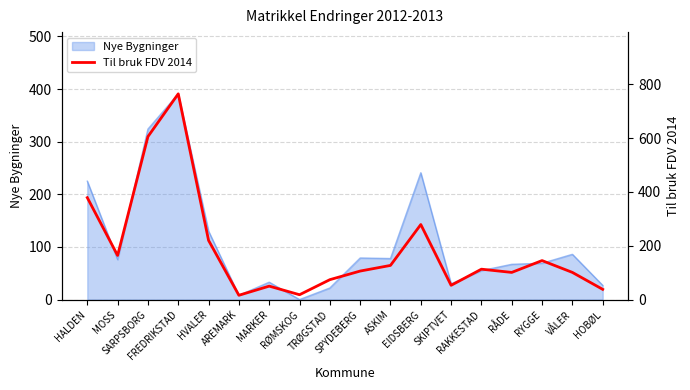

How many lines are shown in the chart?

1